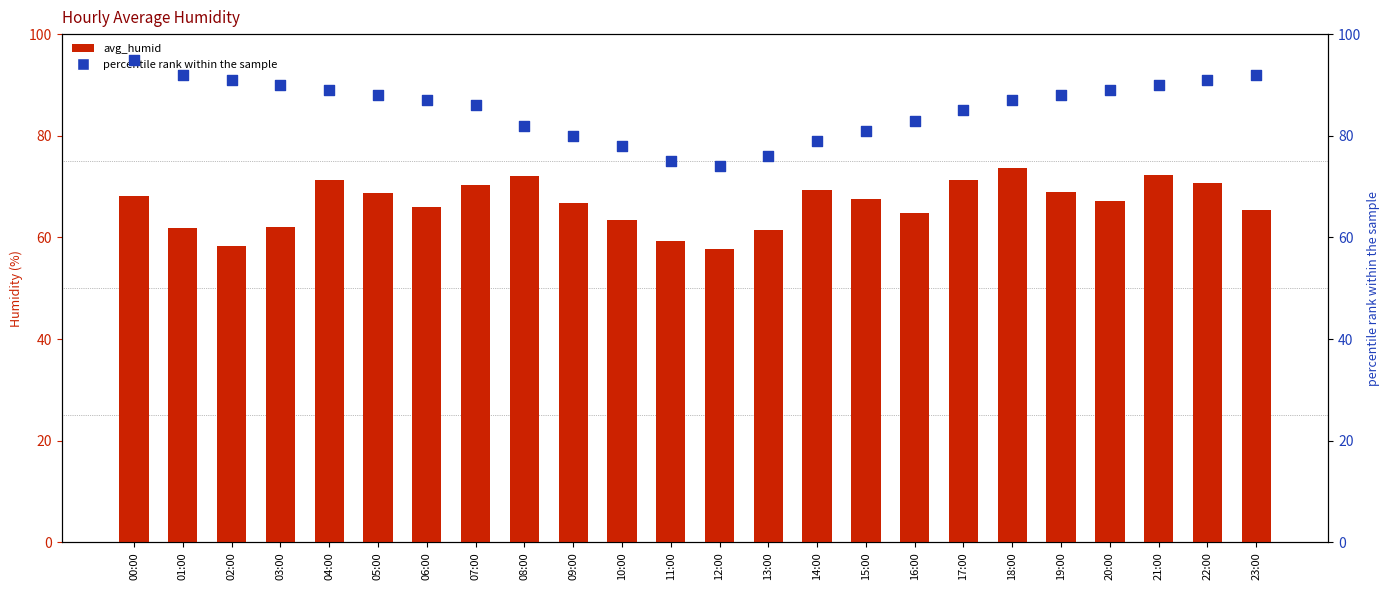

At how many categories does at least one series exceed 74?

23